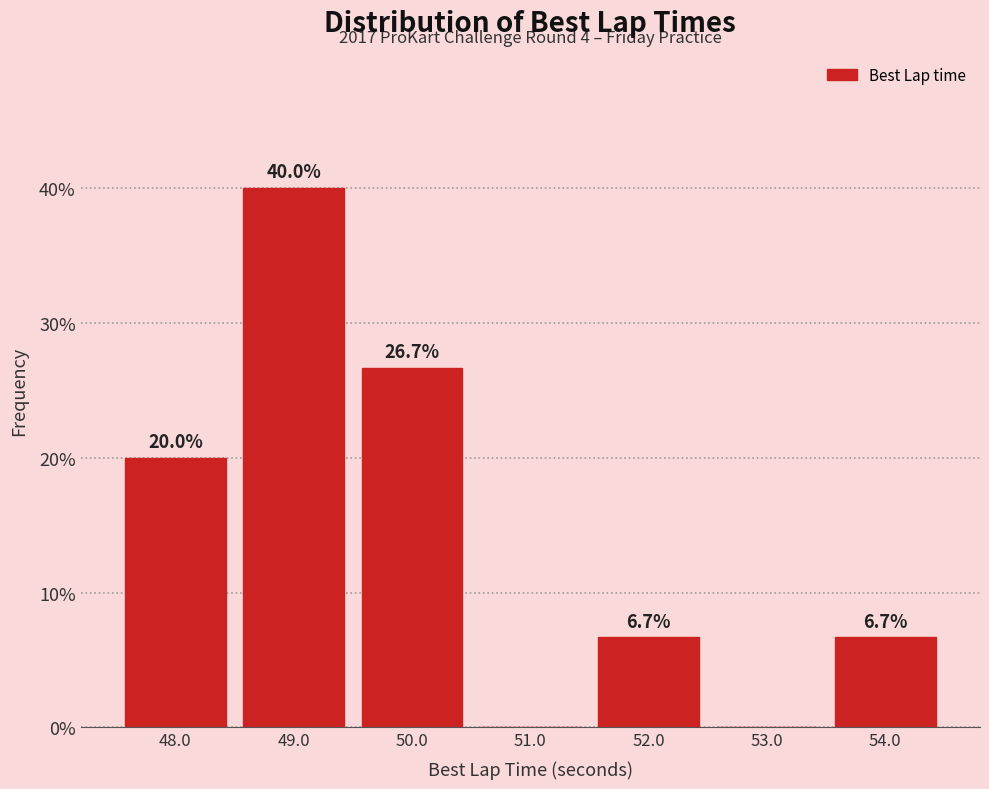

Which range on the x-axis has the tallest bar?

48.5 to 49.5